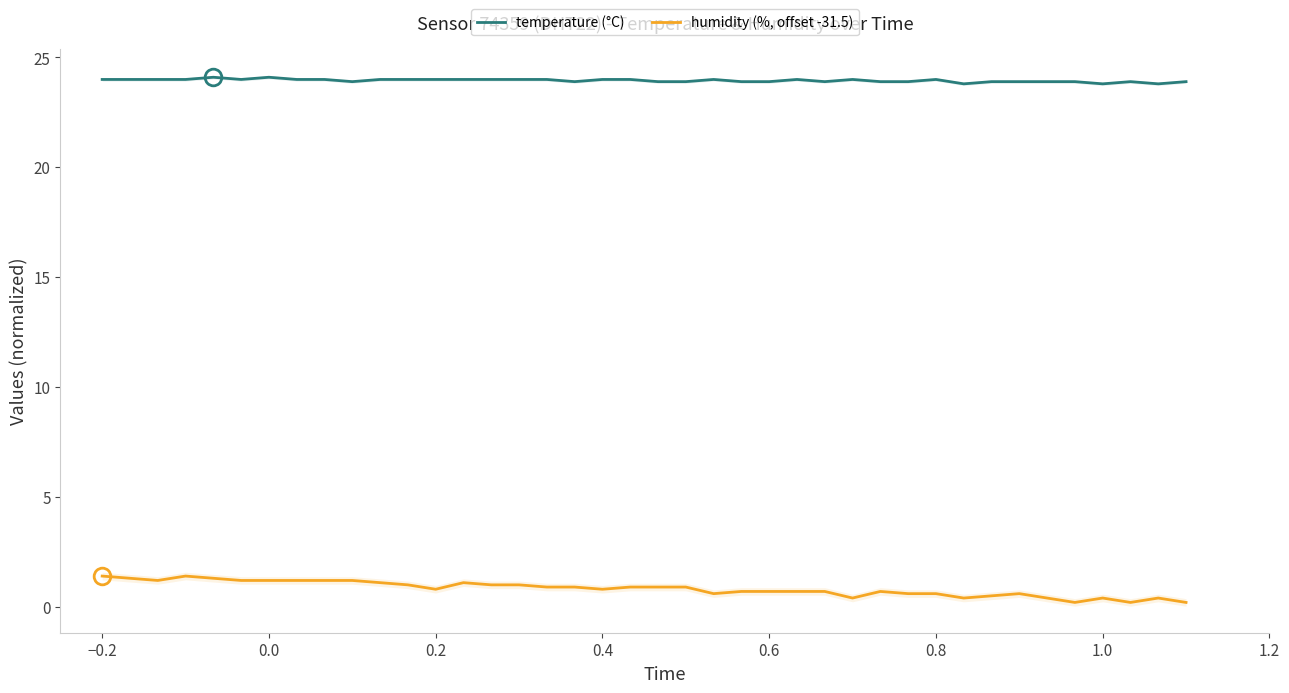

True or false: humidity (%, offset -31.5) and temperature (°C) intersect in this chart.

False